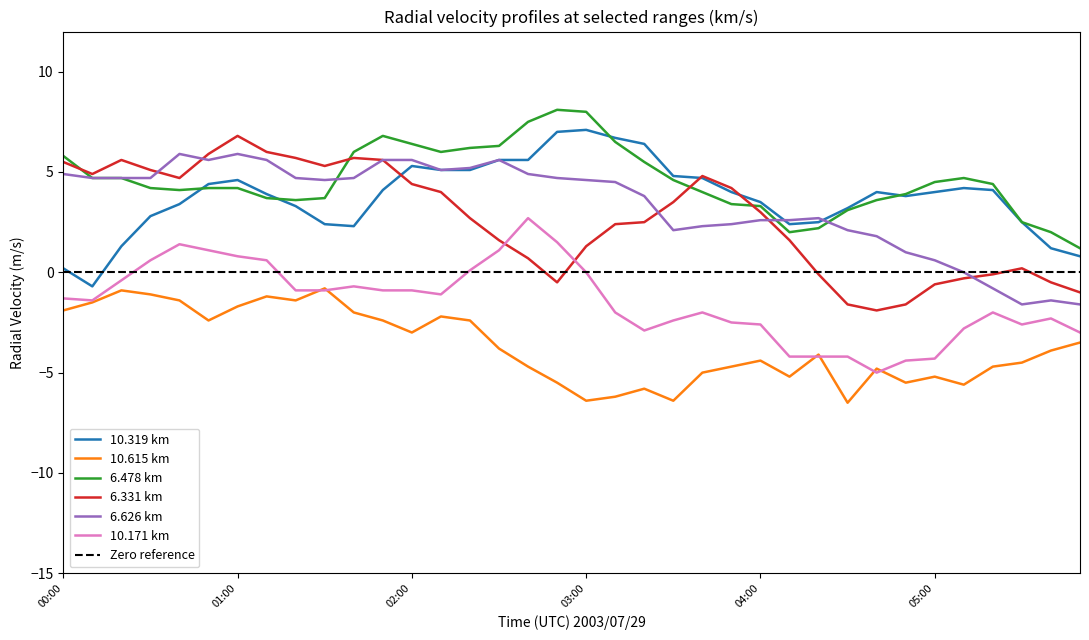

Reading left to right, extract all data points from this chart.

10.319: 0.2	-0.7	1.3	2.8	3.4	4.4	4.6	3.9	3.3	2.4	2.3	4.1	5.3	5.1	5.1	5.6	5.6	7.0	7.1	6.7	6.4	4.8	4.7	4.0	3.5	2.4	2.5	3.2	4.0	3.8	4.0	4.2	4.1	2.5	1.2	0.8
10.615: -1.9	-1.5	-0.9	-1.1	-1.4	-2.4	-1.7	-1.2	-1.4	-0.8	-2.0	-2.4	-3.0	-2.2	-2.4	-3.8	-4.7	-5.5	-6.4	-6.2	-5.8	-6.4	-5.0	-4.7	-4.4	-5.2	-4.1	-6.5	-4.8	-5.5	-5.2	-5.6	-4.7	-4.5	-3.9	-3.5
6.478: 5.8	4.7	4.7	4.2	4.1	4.2	4.2	3.7	3.6	3.7	6.0	6.8	6.4	6.0	6.2	6.3	7.5	8.1	8.0	6.5	5.5	4.6	4.0	3.4	3.3	2.0	2.2	3.1	3.6	3.9	4.5	4.7	4.4	2.5	2.0	1.2
6.331: 5.5	4.9	5.6	5.1	4.7	5.9	6.8	6.0	5.7	5.3	5.7	5.6	4.4	4.0	2.7	1.6	0.7	-0.5	1.3	2.4	2.5	3.5	4.8	4.2	3.0	1.6	-0.1	-1.6	-1.9	-1.6	-0.6	-0.3	-0.1	0.2	-0.5	-1.0
6.626: 4.9	4.7	4.7	4.7	5.9	5.6	5.9	5.6	4.7	4.6	4.7	5.6	5.6	5.1	5.2	5.6	4.9	4.7	4.6	4.5	3.8	2.1	2.3	2.4	2.6	2.6	2.7	2.1	1.8	1.0	0.6	0.0	-0.8	-1.6	-1.4	-1.6
10.171: -1.3	-1.4	-0.4	0.6	1.4	1.1	0.8	0.6	-0.9	-0.9	-0.7	-0.9	-0.9	-1.1	0.1	1.1	2.7	1.5	-0.0	-2.0	-2.9	-2.4	-2.0	-2.5	-2.6	-4.2	-4.2	-4.2	-5.0	-4.4	-4.3	-2.8	-2.0	-2.6	-2.3	-3.0